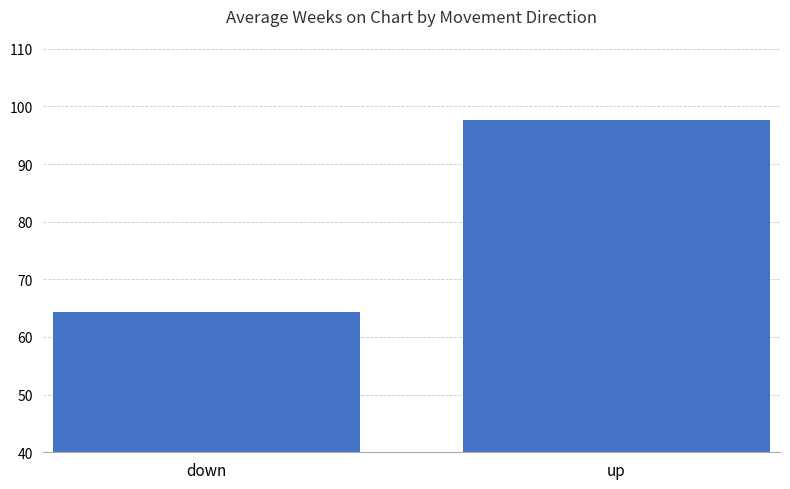

What is the change in value from down to up?

+33.3